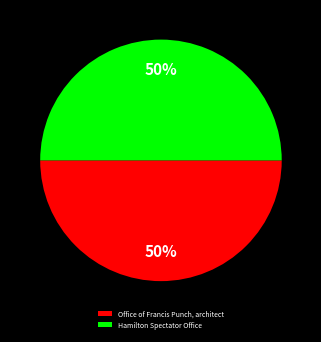

Is the sum of Hamilton Spectator Office and Office of Francis Punch, architect greater than half?

Yes